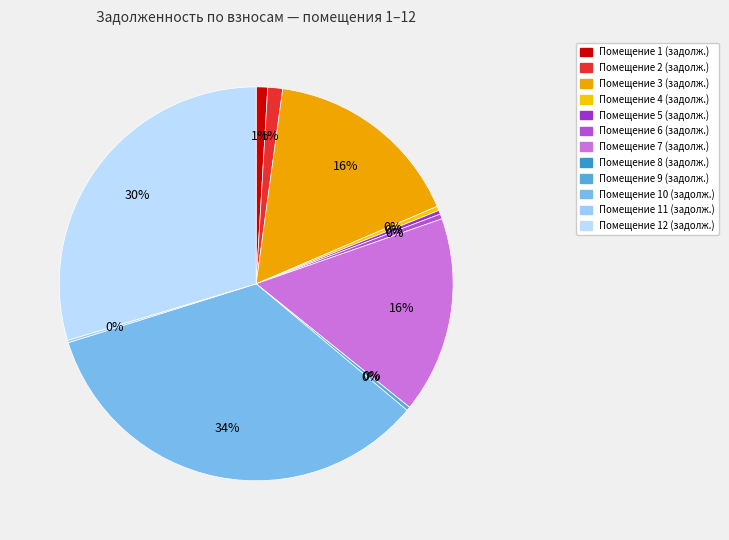

To the nearest percent, what portion does 2 represent?

1%